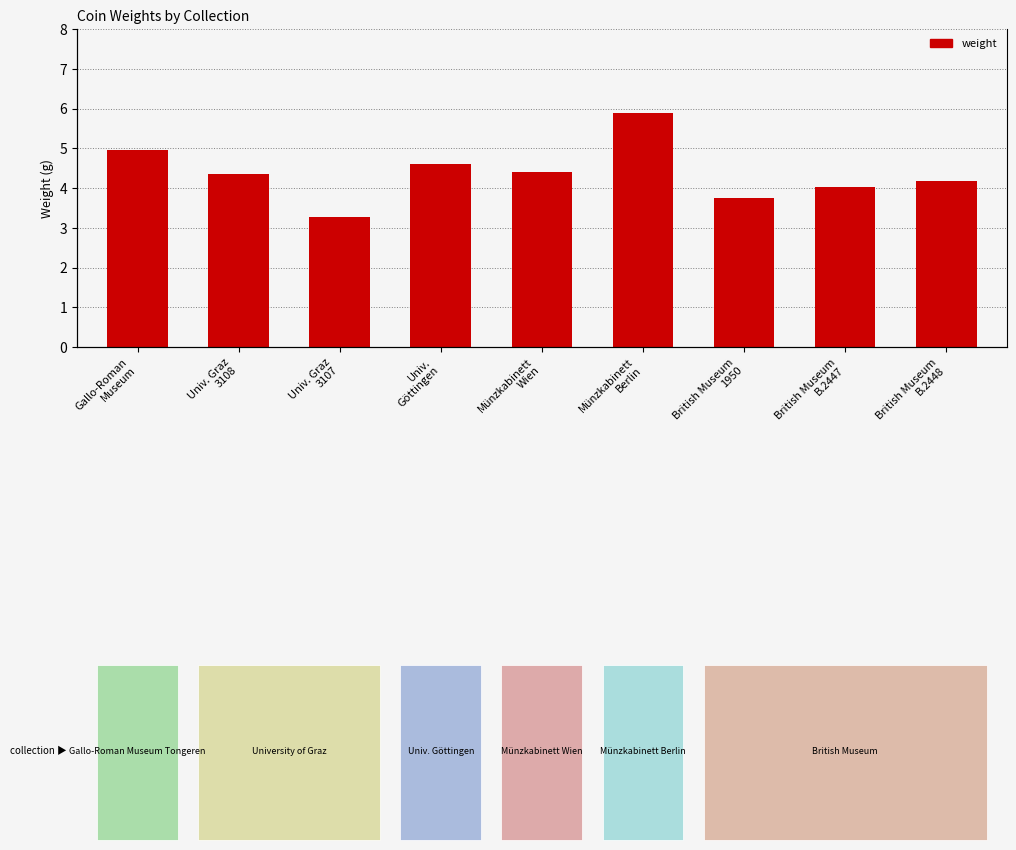

Reading left to right, transcribe all the data shown in this chart.

Gallo-Roman
Museum=5.0	Univ. Graz
3108=4.4	Univ. Graz
3107=3.3	Univ.
Göttingen=4.6	Münzkabinett
Wien=4.4	Münzkabinett
Berlin=5.9	British Museum
1950=3.7	British Museum
B.2447=4.0	British Museum
B.2448=4.2